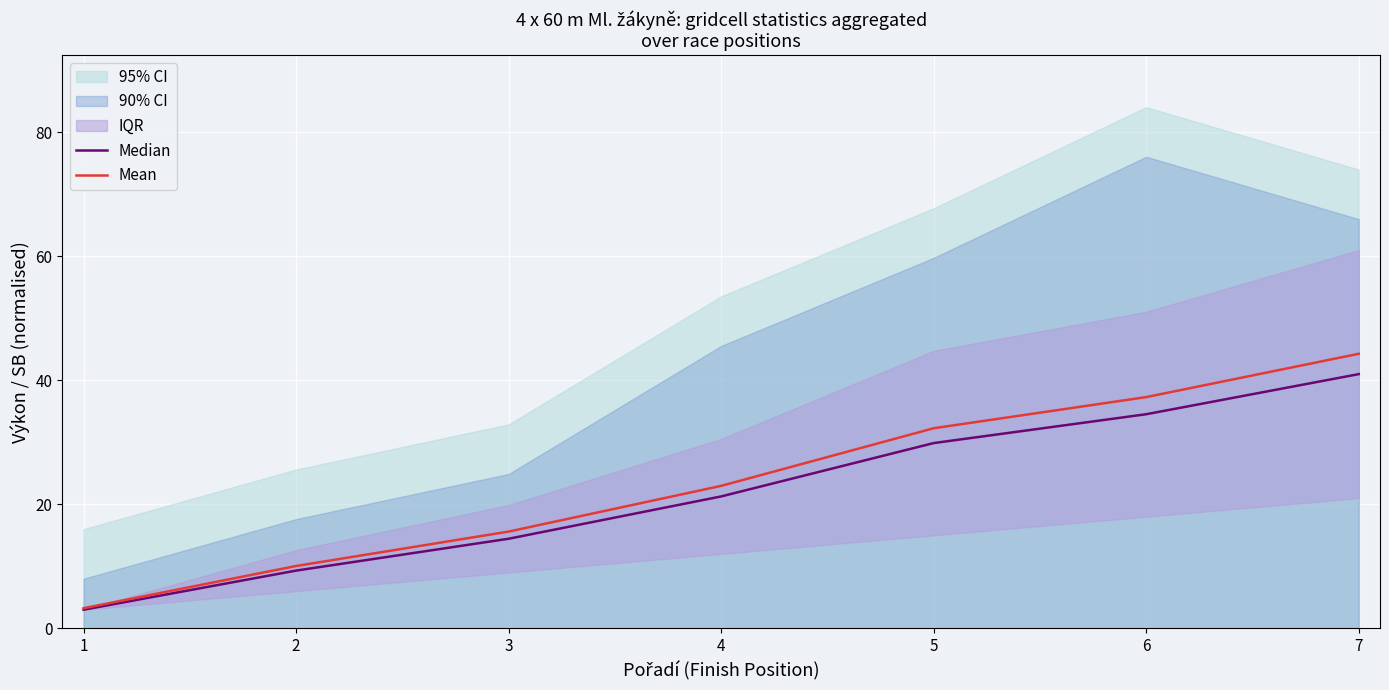

What value does the Median series have at 2?

9.3